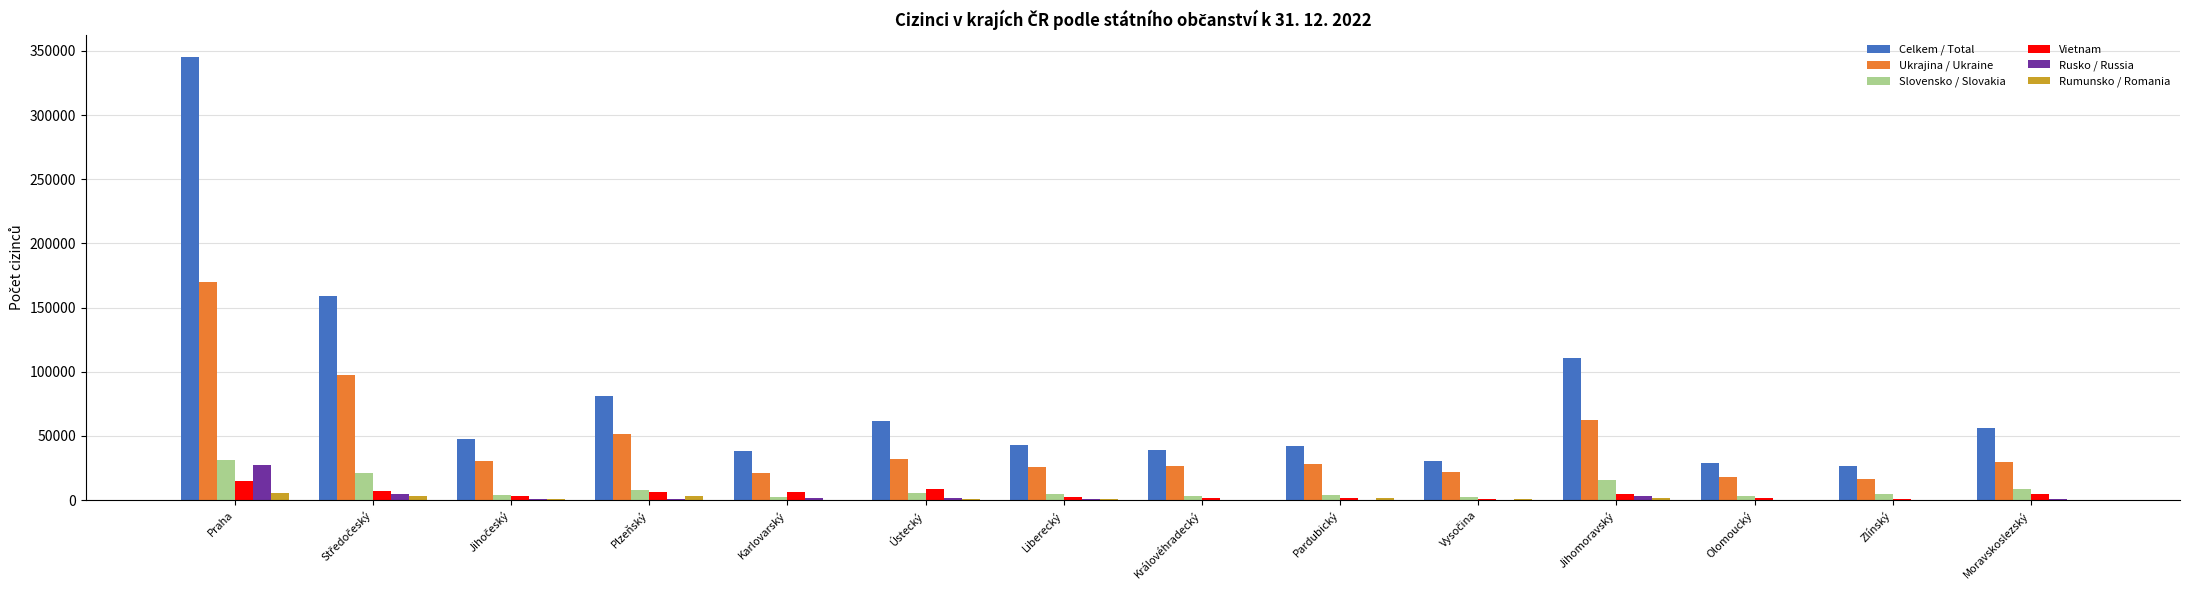

Which category has the highest value in the Rusko / Russia series?

Praha